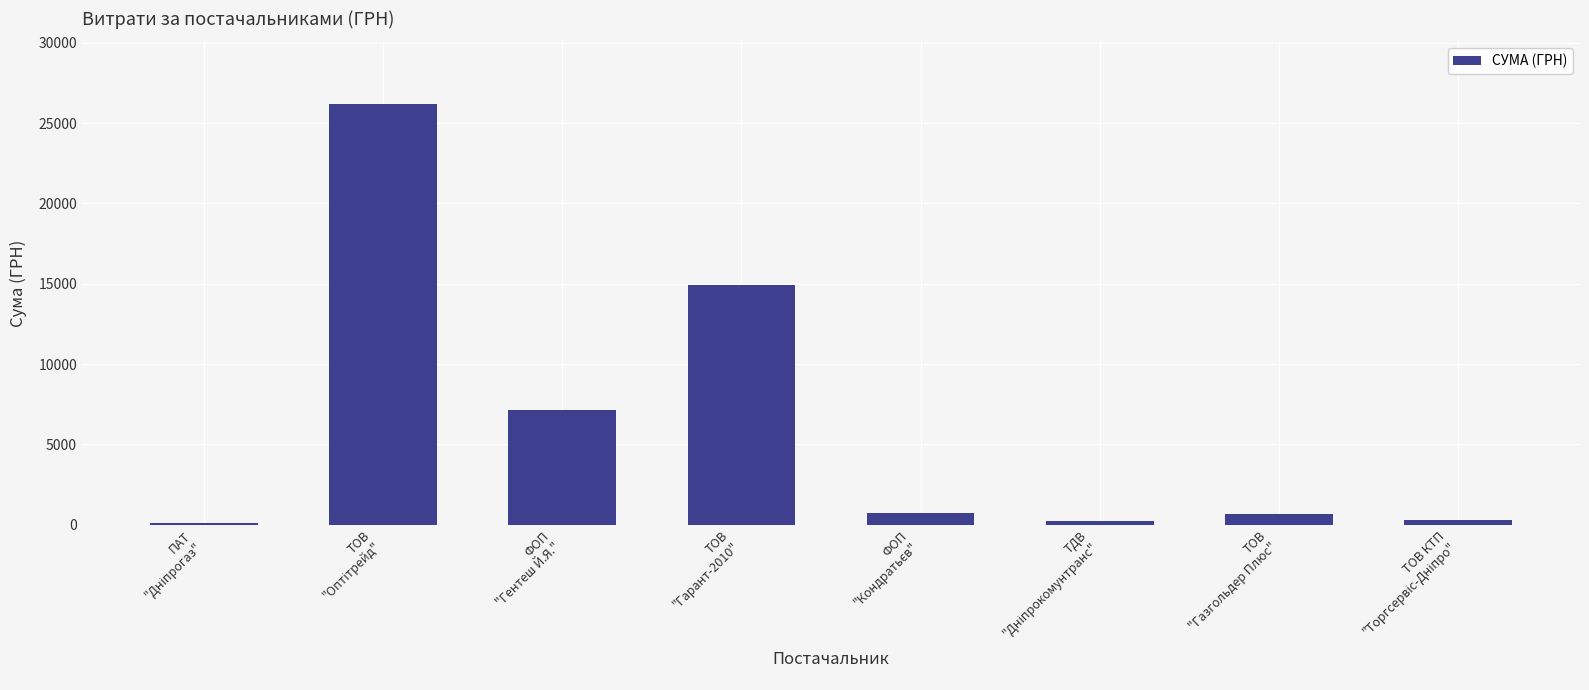

What is the maximum value shown in the chart?

26169.0